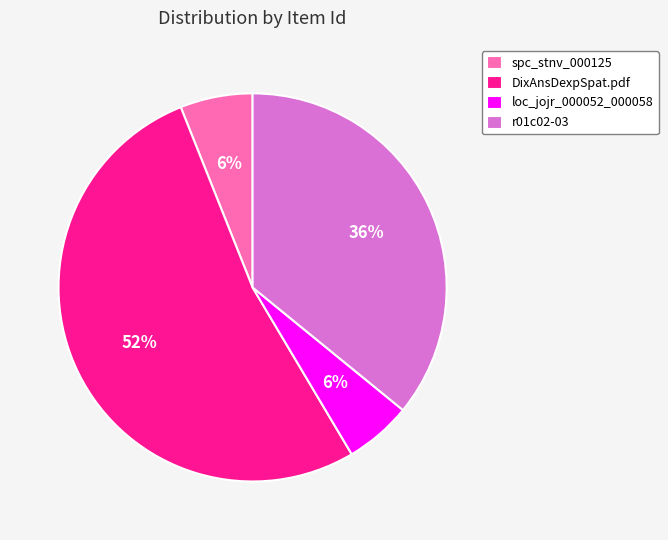

The DixAnsDexpSpat.pdf slice represents 65% of the pie. True or false?

False